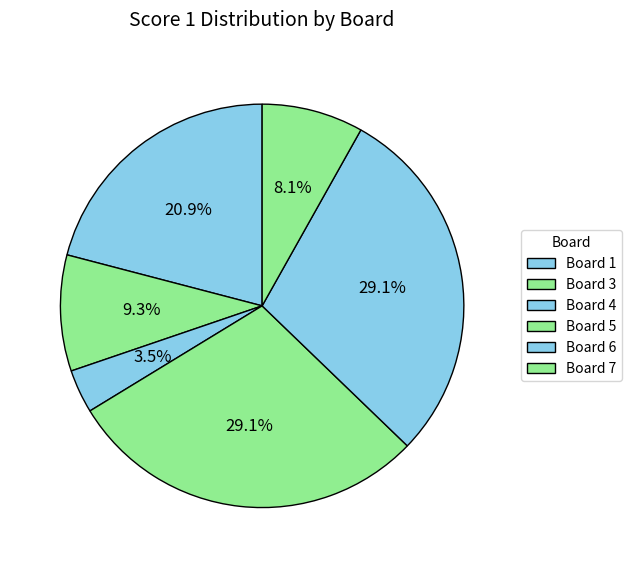

True or false: Board 3 accounts for 9% of the total.

True